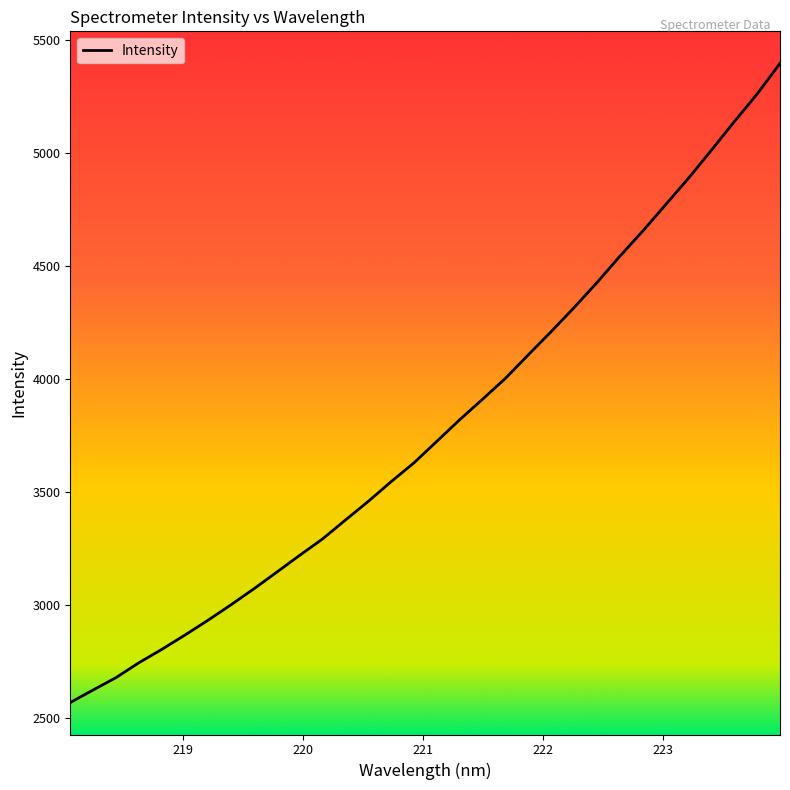

What is the sum of all values?

121129.9